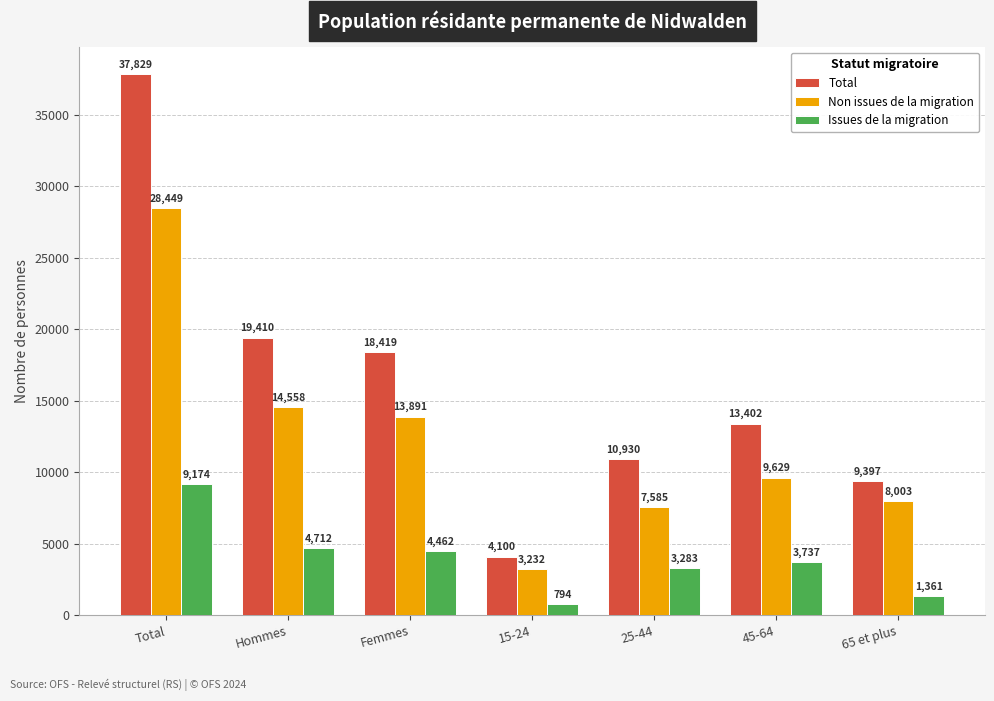

At which label is Total closest to 20964?

Hommes